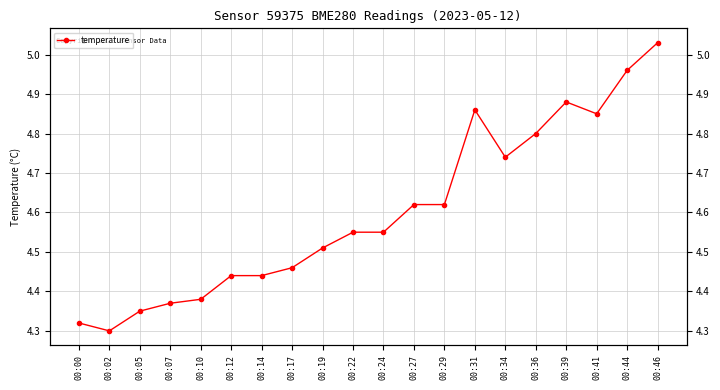

The value at 00:46 is 7.0. True or false?

False